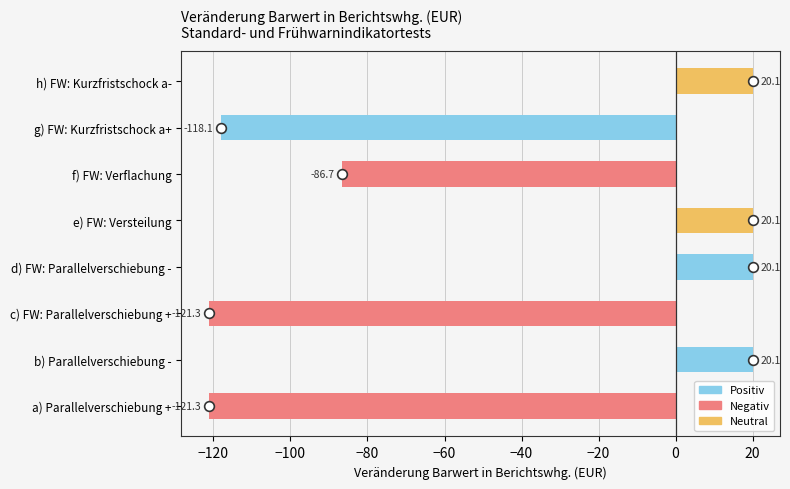

What is the greatest value displayed?

20.1